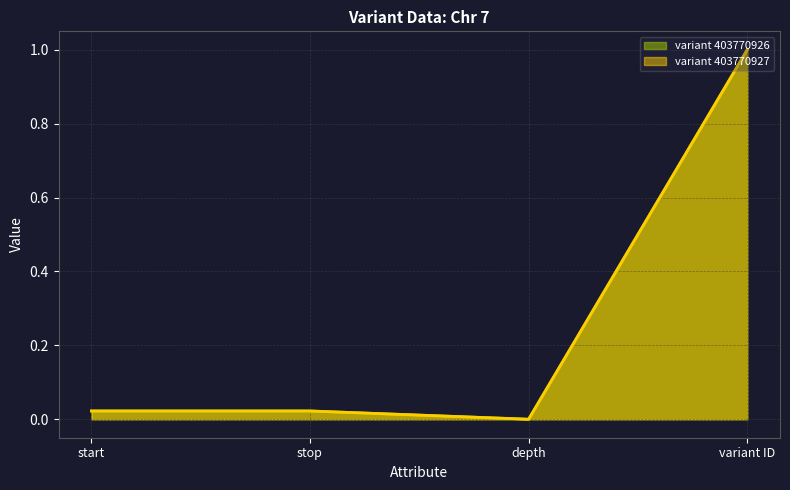

List the labels in order of variant 403770926 value, largest first.

variant ID, stop, start, depth